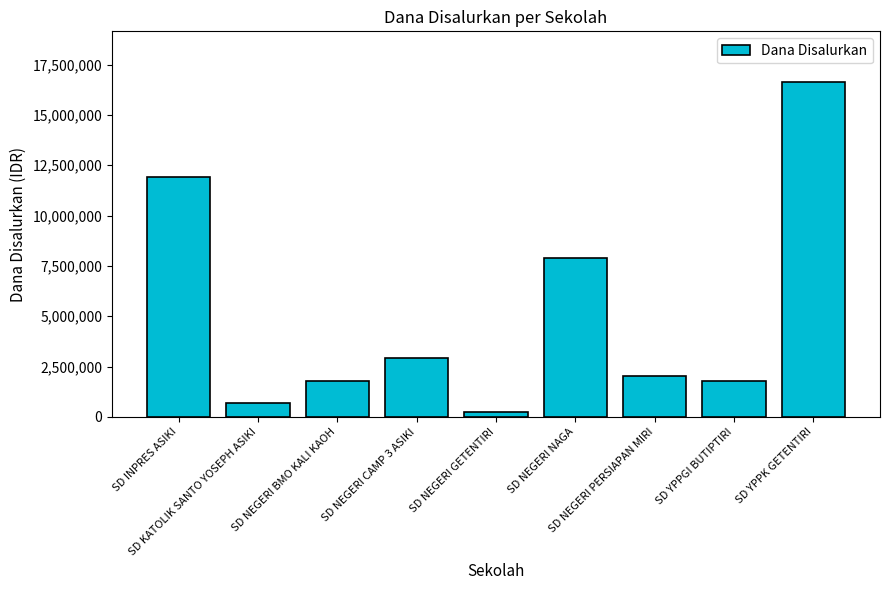

Are the bars grouped side by side (vs. stacked)?

No